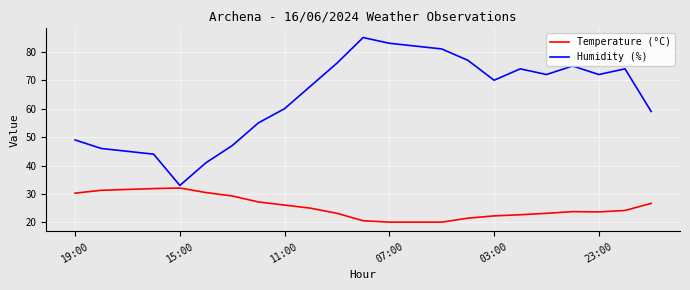

Which series has the widest spread of values?

Humidity (%)